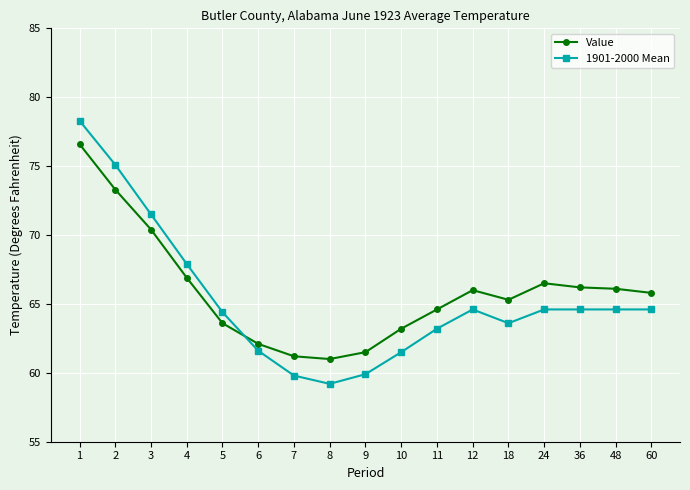

At which category does the chart reach its peak across all series?

1